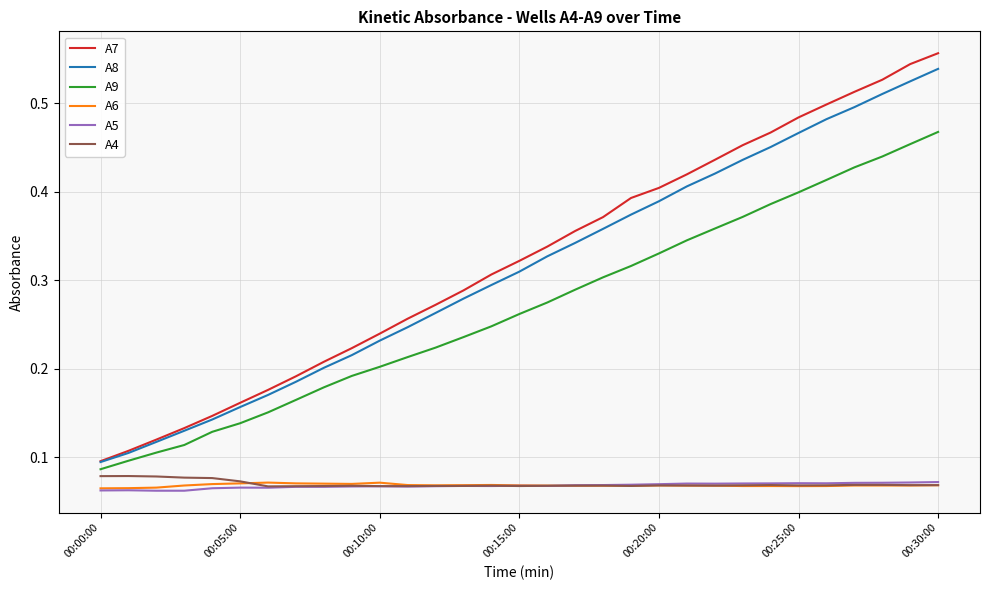

Which series has the largest range (max minus min)?

A7